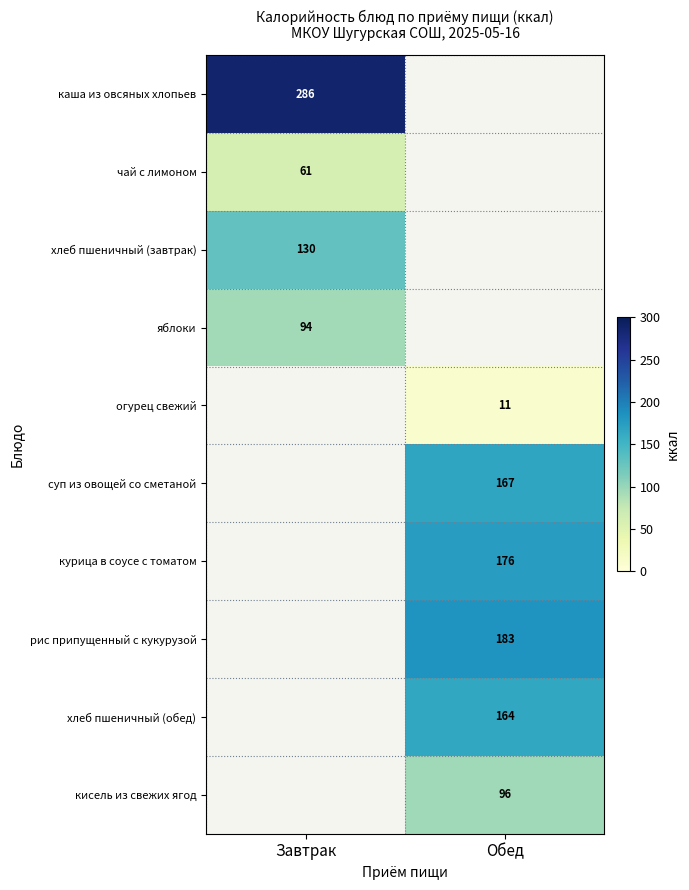

True or false: хлеб пшеничный (завтрак) has a value of 130 at Завтрак.

True